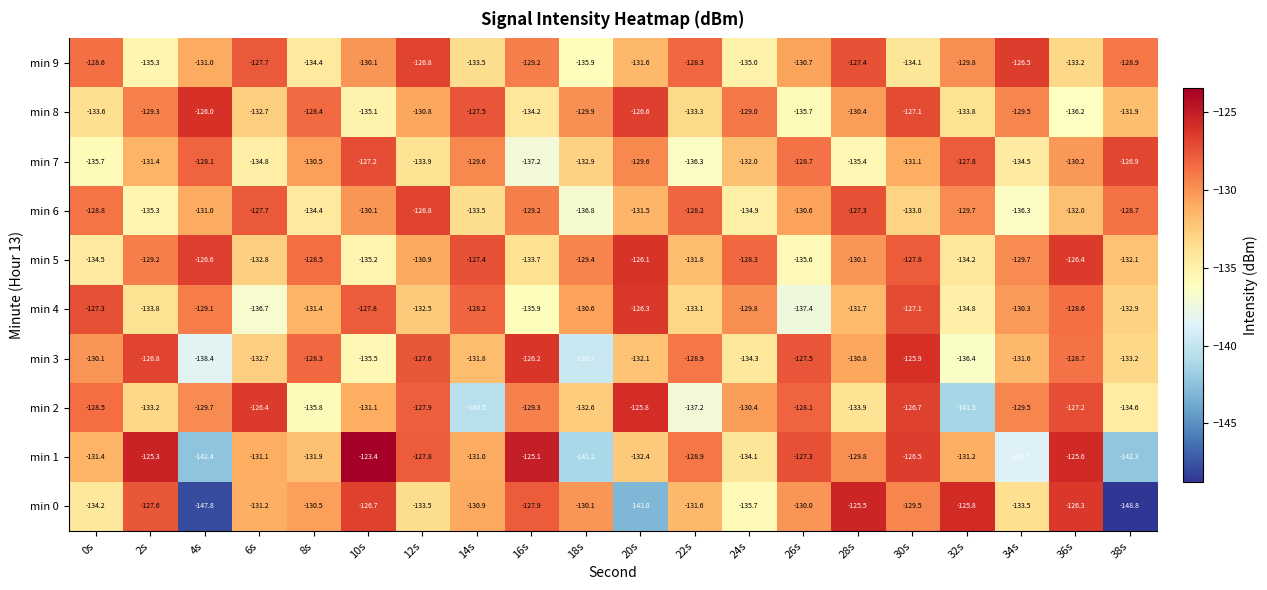

Count the number of data series in this chart.

10